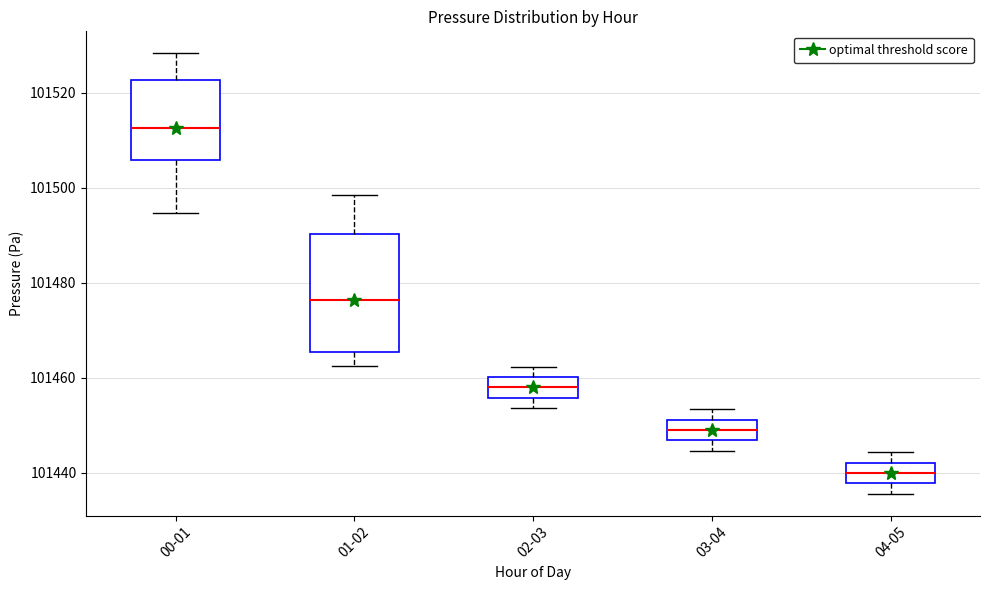

Where is the upper edge of the box for 04-05 on the y-axis? The values are not printed on the chart, so give them approximately, as read against the axis.

101442